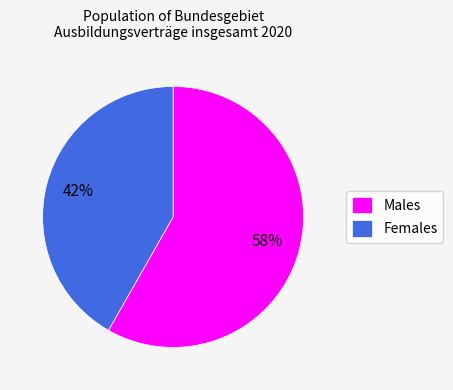

How many segments does this pie chart have?

2